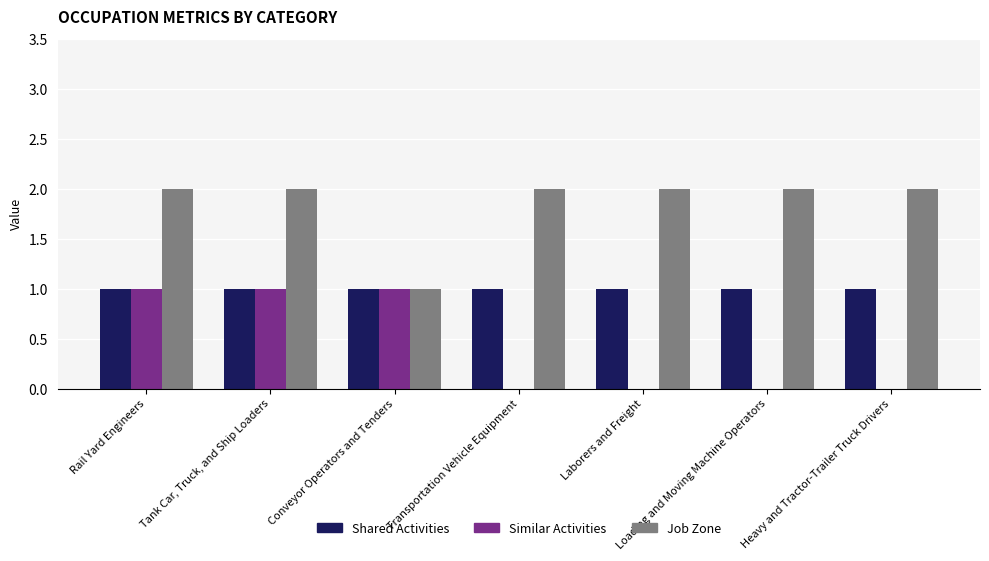

What is the total value across all series at Loading and Moving Machine Operators?

3